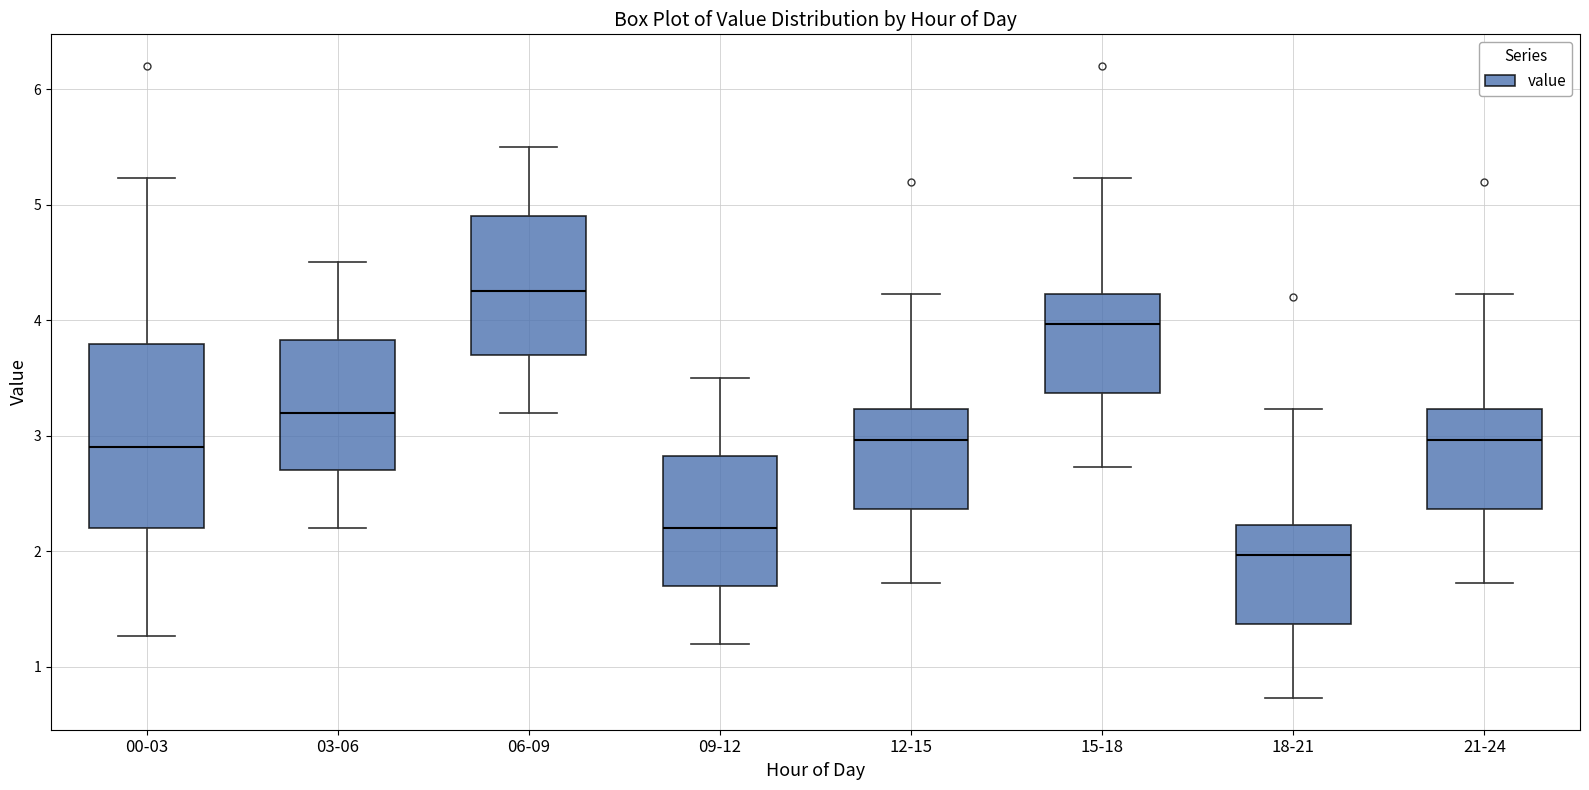

Reading left to right, transcribe this box plot: for each box, give where its median line is, the range the box spans, and where its two whiskers end, as read against the y-axis. The values are not printed on the chart, so give them approximately, as read against the axis.

00-03: median 2.9, box 2.2 to 3.8, whiskers 1.3 to 5.2
03-06: median 3.2, box 2.7 to 3.8, whiskers 2.2 to 4.5
06-09: median 4.3, box 3.7 to 4.9, whiskers 3.2 to 5.5
09-12: median 2.2, box 1.7 to 2.8, whiskers 1.2 to 3.5
12-15: median 3.0, box 2.4 to 3.2, whiskers 1.7 to 4.2
15-18: median 4.0, box 3.4 to 4.2, whiskers 2.7 to 5.2
18-21: median 2.0, box 1.4 to 2.2, whiskers 0.7 to 3.2
21-24: median 3.0, box 2.4 to 3.2, whiskers 1.7 to 4.2